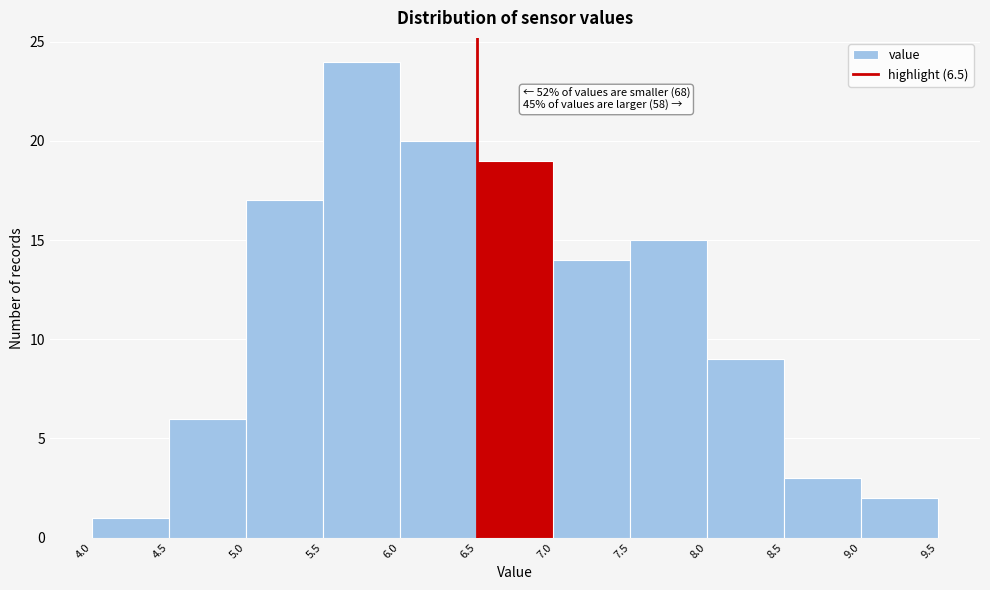

Which range on the x-axis has the tallest bar?

5.5 to 6.0